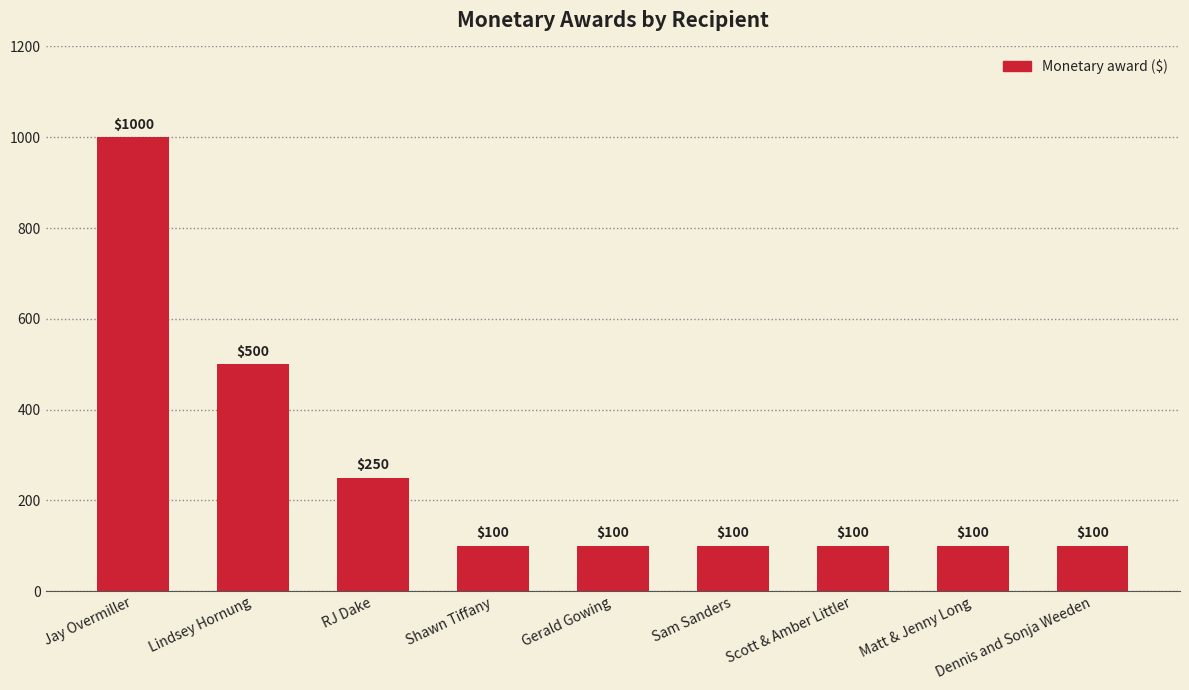

What is the label of the 7th bar from the right?

RJ Dake